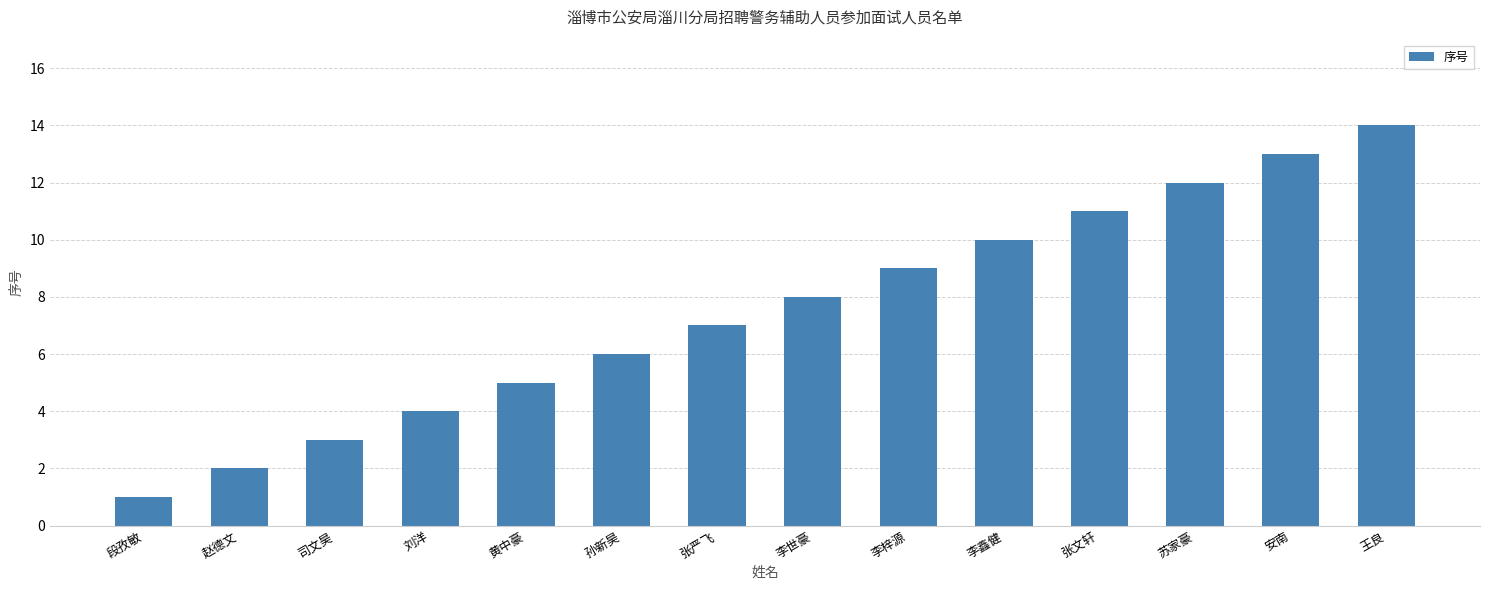

Reading left to right, what are all the values shown in this chart?

1	2	3	4	5	6	7	8	9	10	11	12	13	14